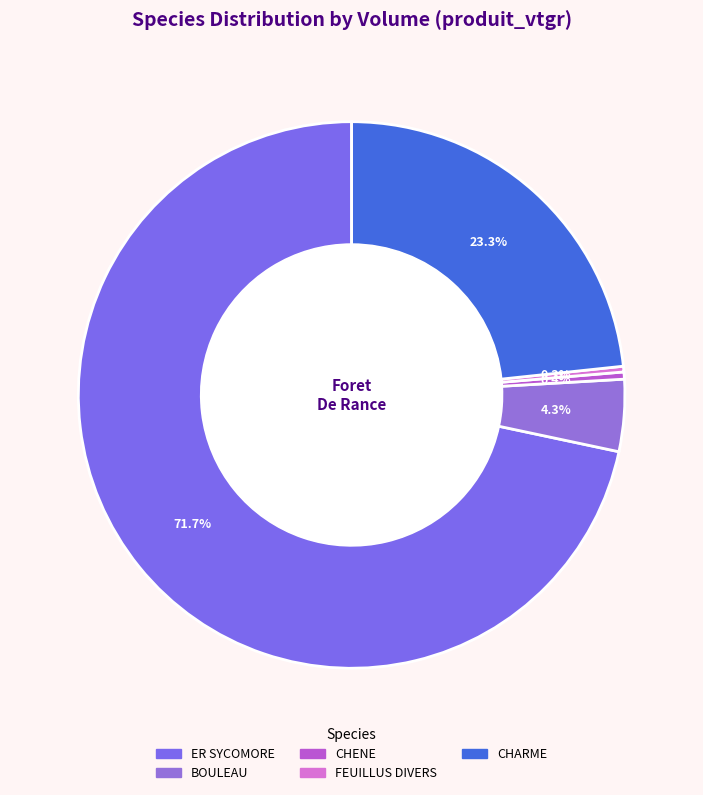

Is there a majority slice in this chart?

Yes